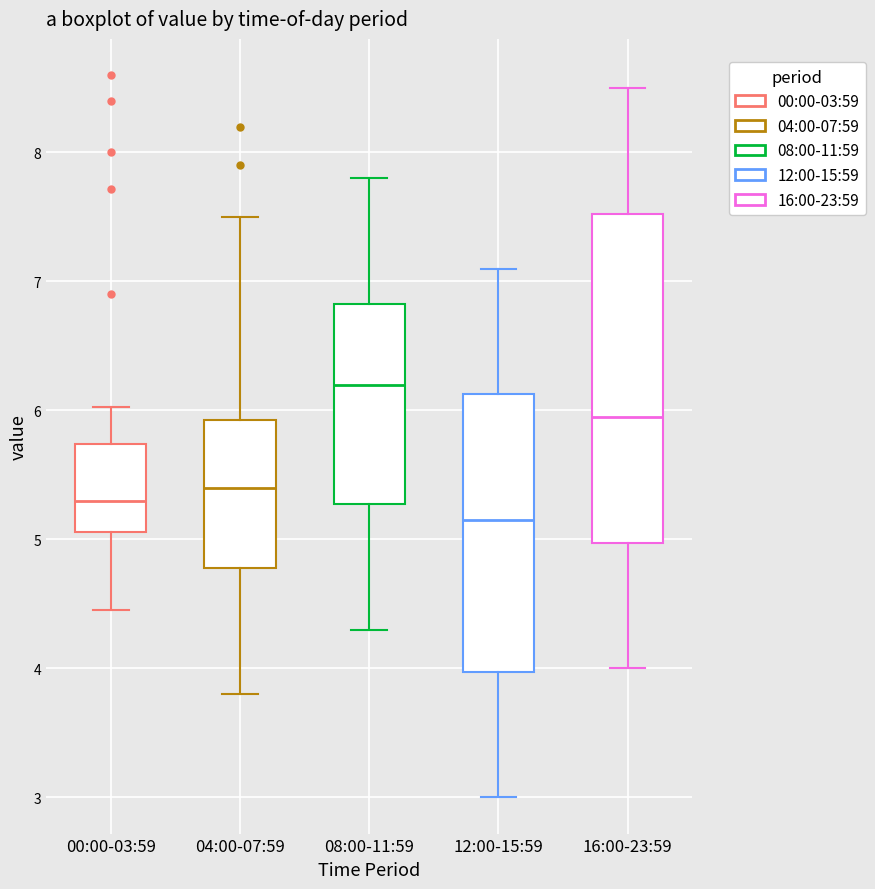

Reading left to right, transcribe this box plot: for each box, give where its median line is, the range the box spans, and where its two whiskers end, as read against the y-axis. The values are not printed on the chart, so give them approximately, as read against the axis.

00:00-03:59: median 5.3, box 5.1 to 5.7, whiskers 4.5 to 6.0
04:00-07:59: median 5.4, box 4.8 to 5.9, whiskers 3.8 to 7.5
08:00-11:59: median 6.2, box 5.3 to 6.8, whiskers 4.3 to 7.8
12:00-15:59: median 5.2, box 4.0 to 6.1, whiskers 3.0 to 7.1
16:00-23:59: median 6.0, box 5.0 to 7.5, whiskers 4.0 to 8.5